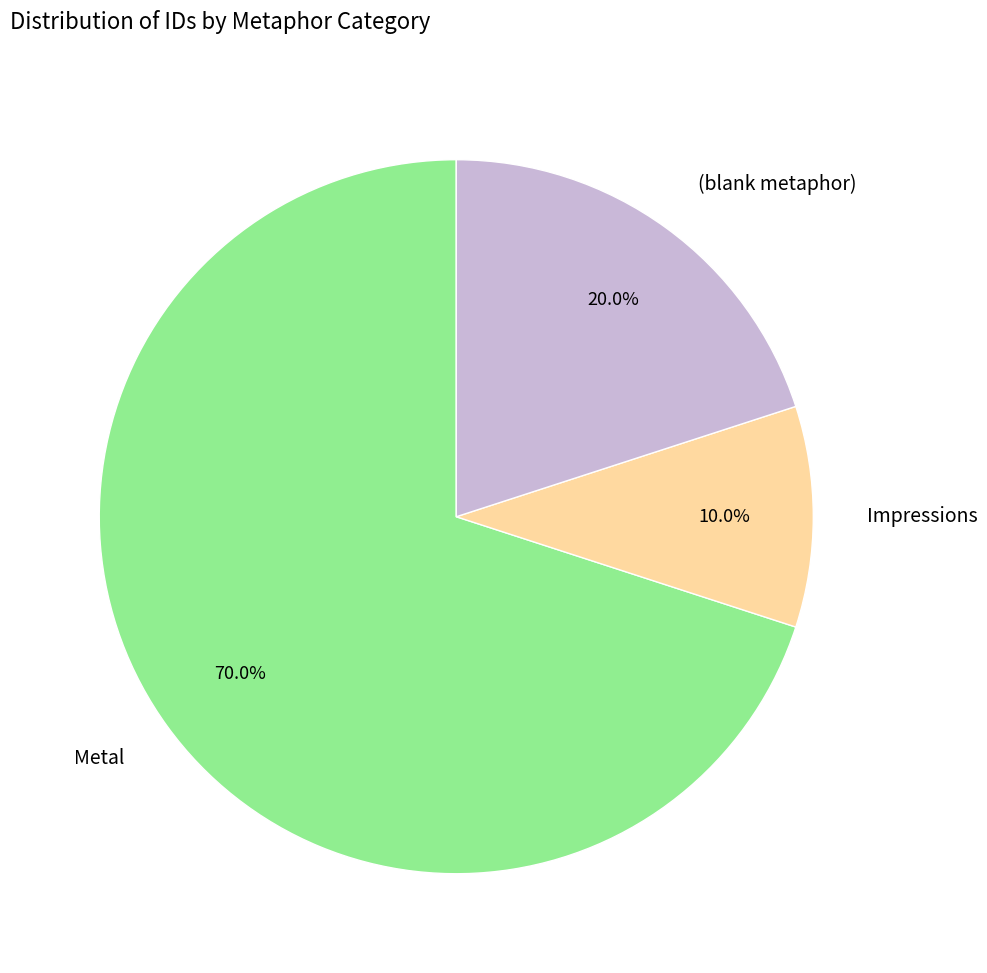

Which category has the biggest portion of the pie?

Metal